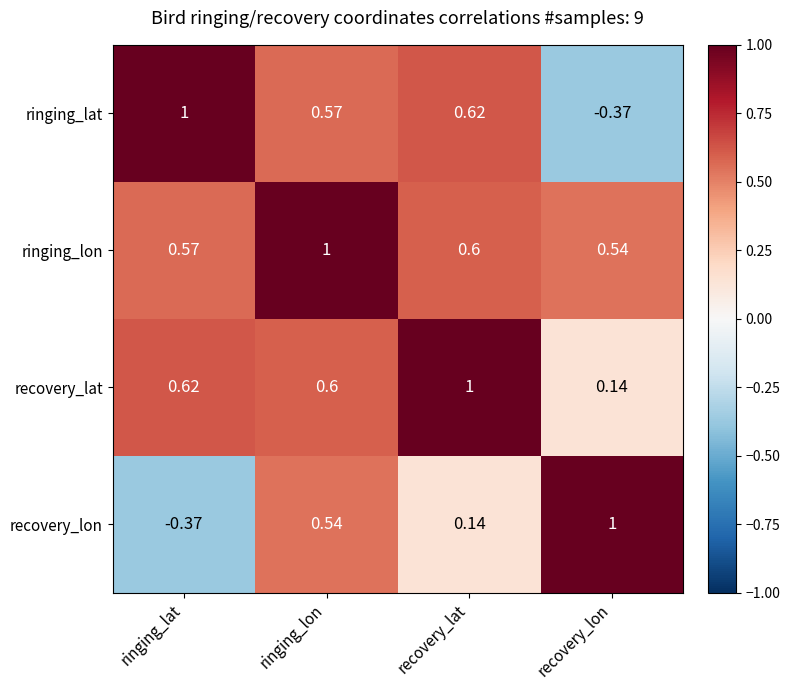

Which series has the largest total across all categories?

ringing_lon